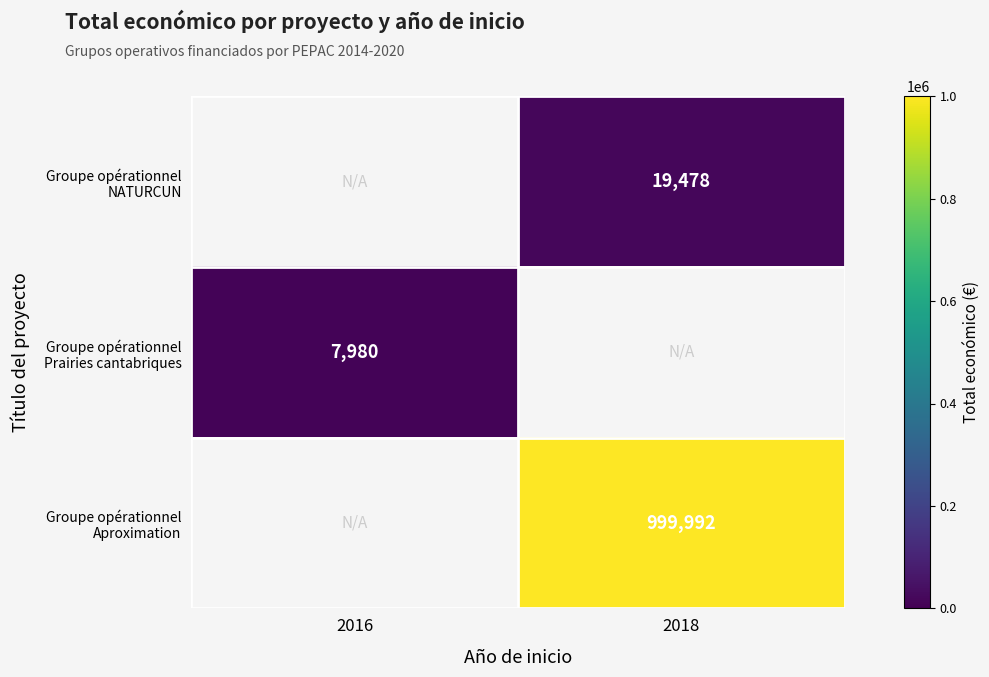

What is the approximate value of Groupe opérationnel NATURCUN at 2018?

19478.0